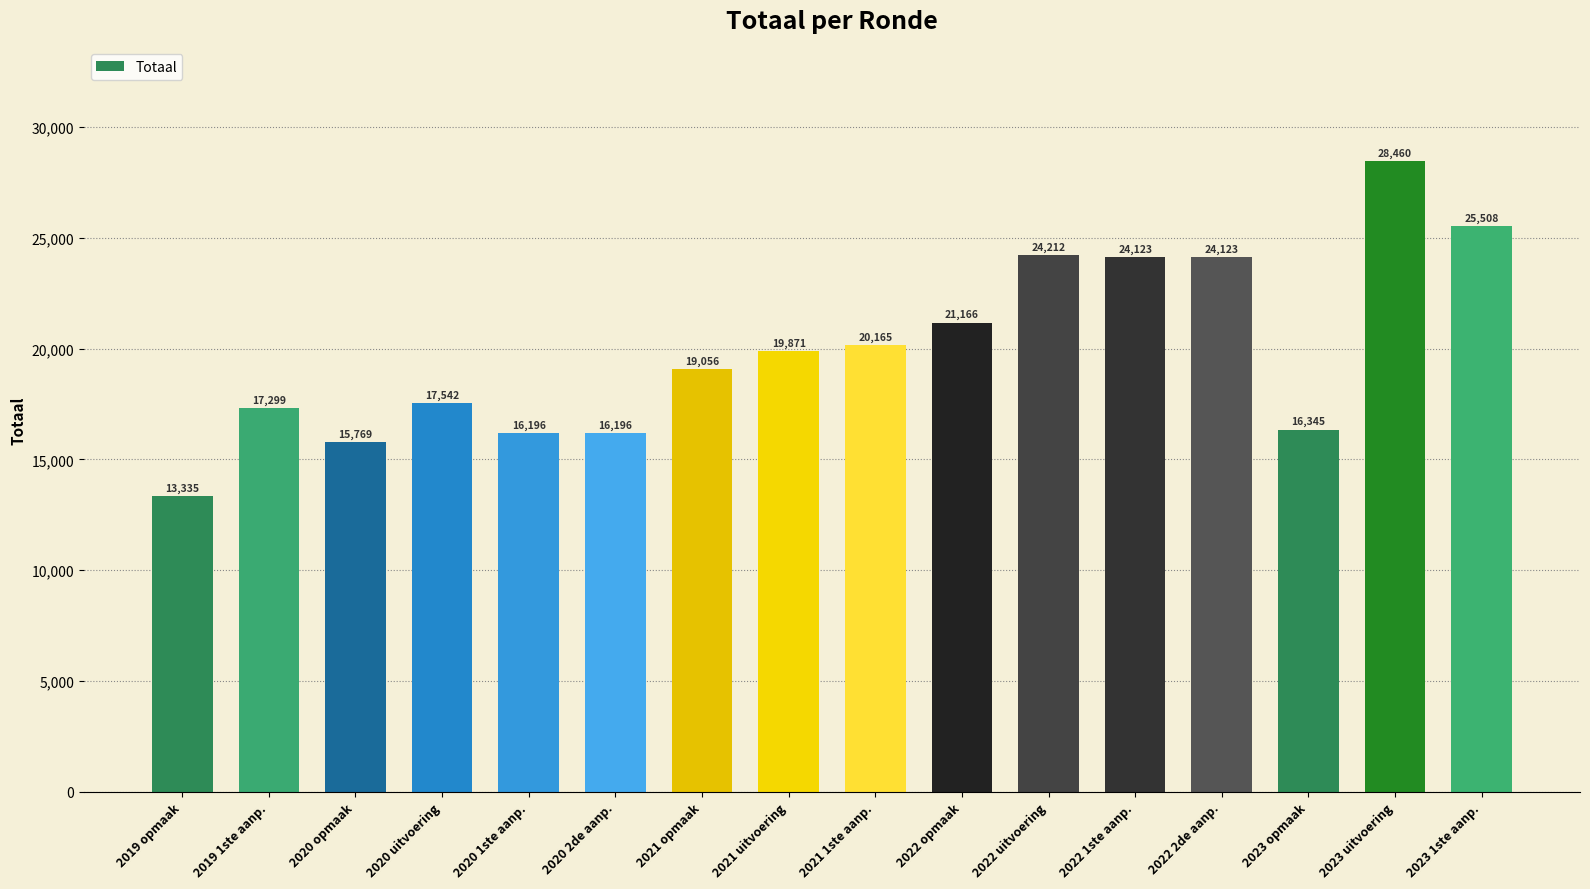

How many categories are shown in the chart?

16